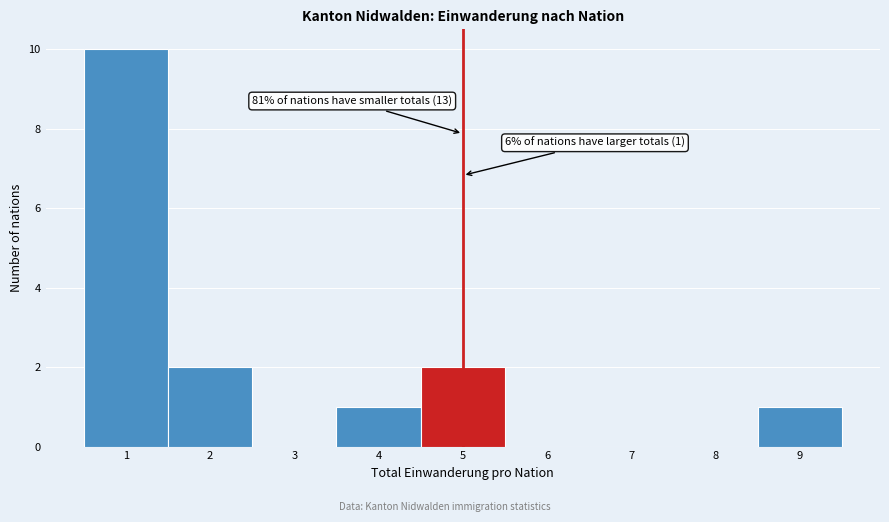

Which range on the x-axis has the tallest bar?

0.5 to 1.5